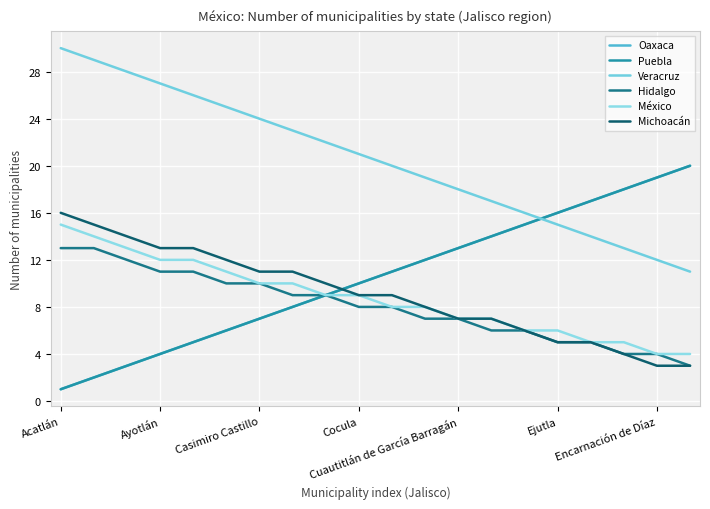

Does the chart display data point markers on the line(s)?

No